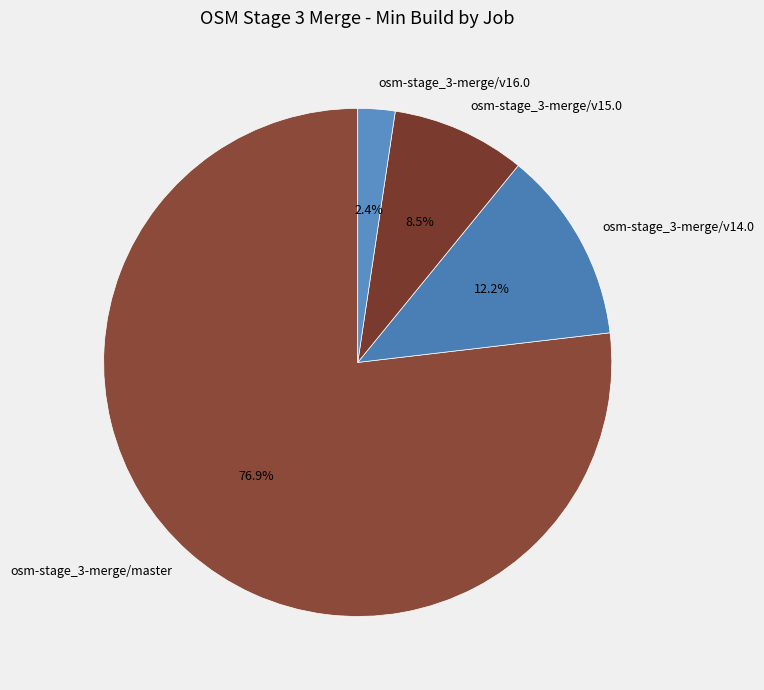

Does osm-stage_3-merge/v15.0 account for over 50% of the chart?

No